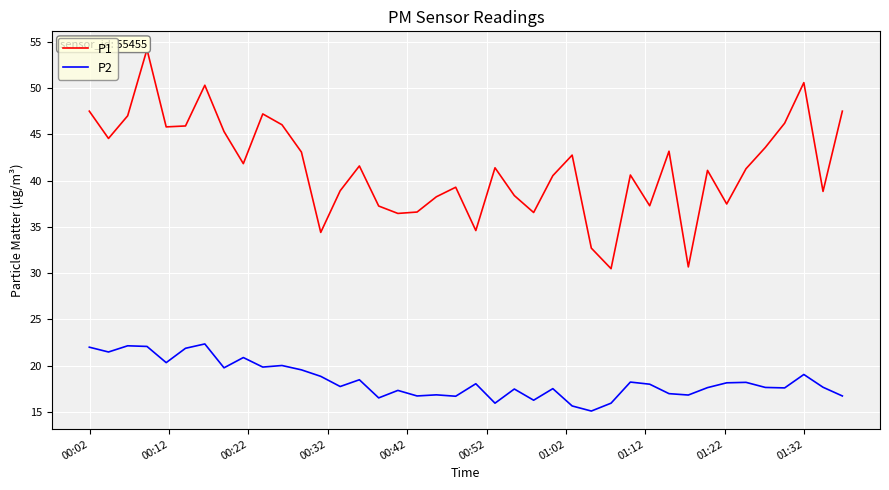

How many lines are shown in the chart?

2